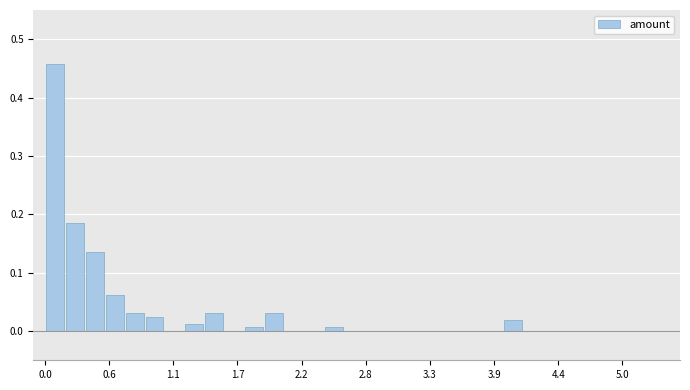

Read against the x-axis, roughly where is the centre of the tallest bar?

0.1